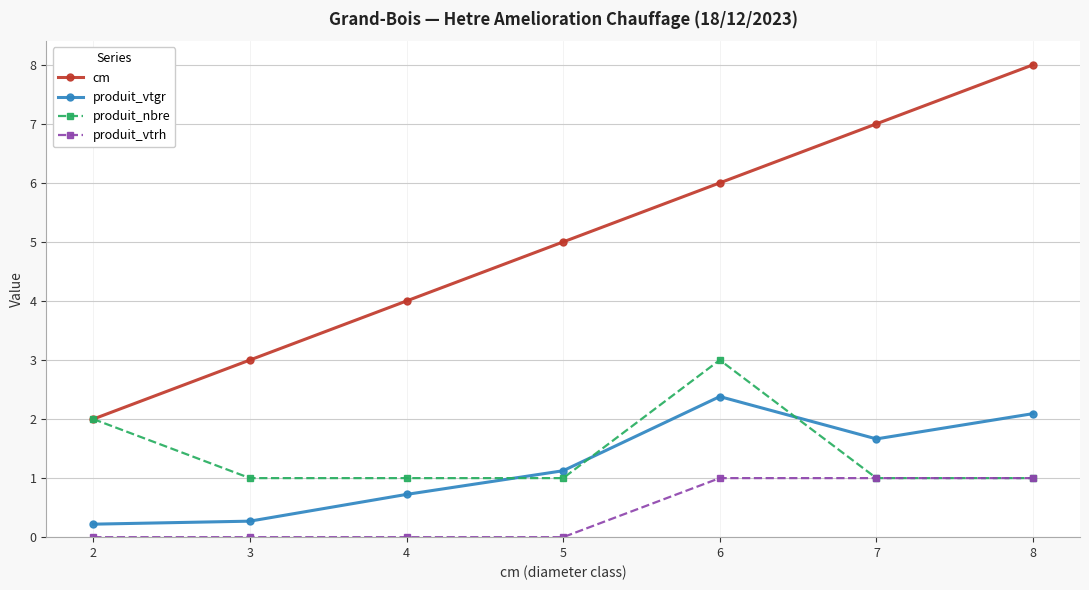

Between 3 and 7, which series saw the biggest shift?

cm